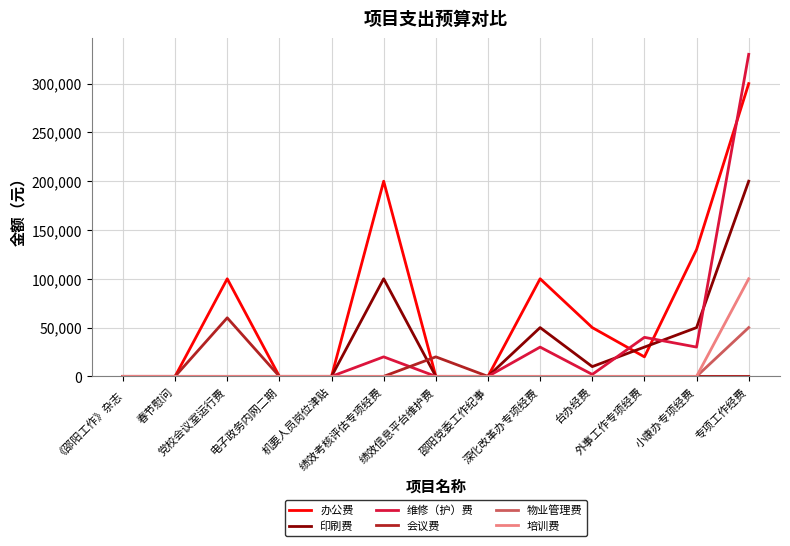

How many categories are shown in the chart?

13